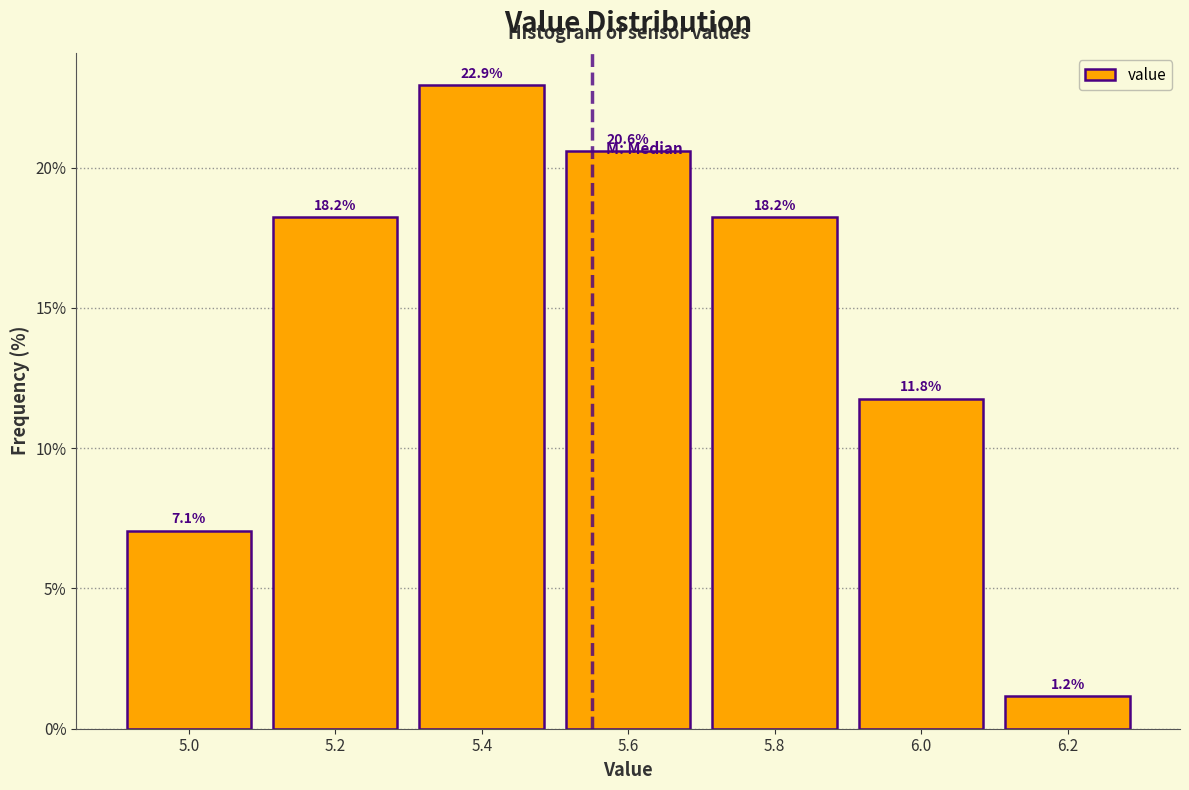

How tall is the bar that spans 5.3 to 5.5 on the x-axis?

22.9